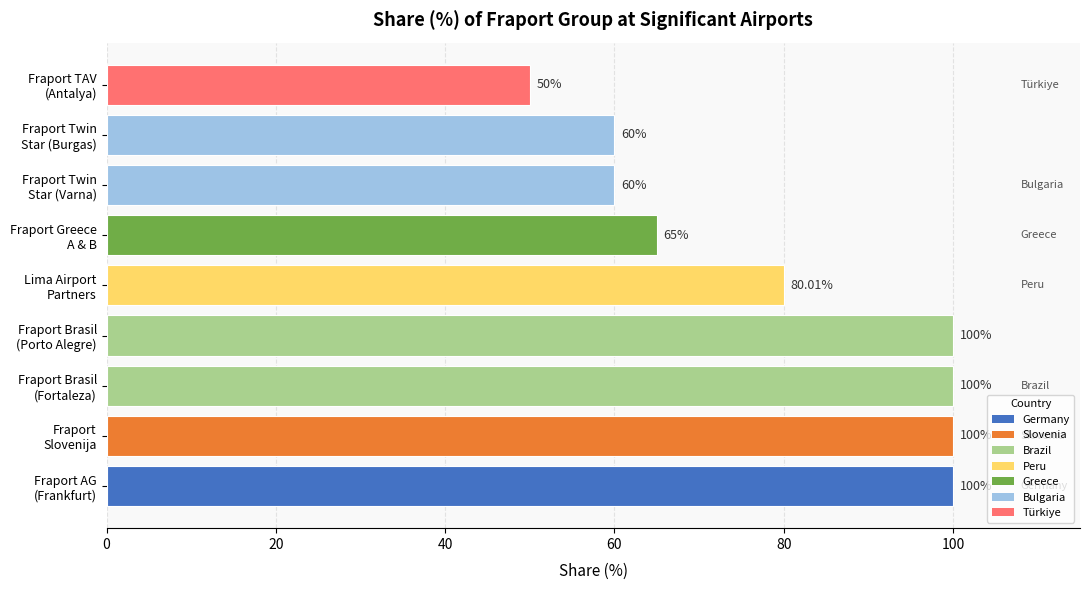

What is the sum of all values?

715.0